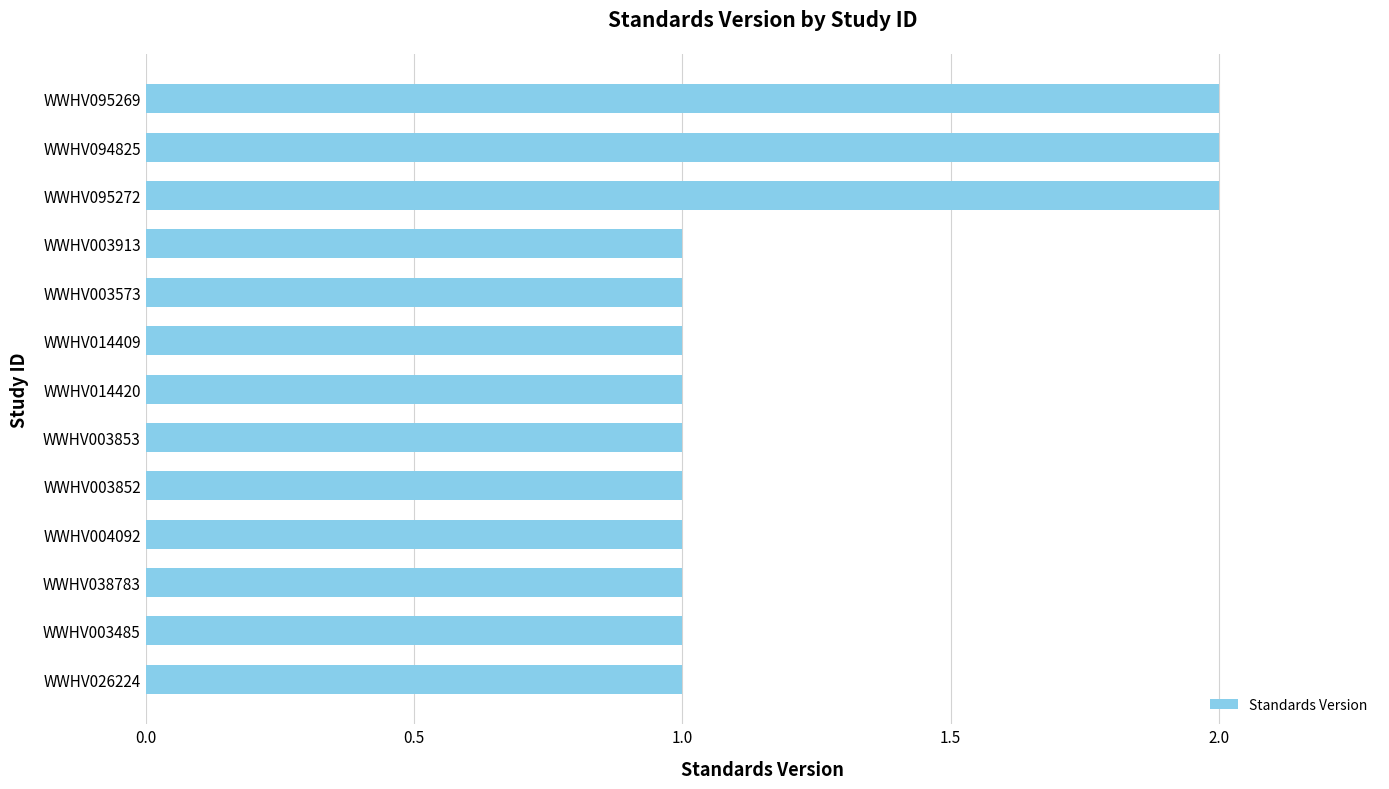

How many distinct data groups are displayed?

1